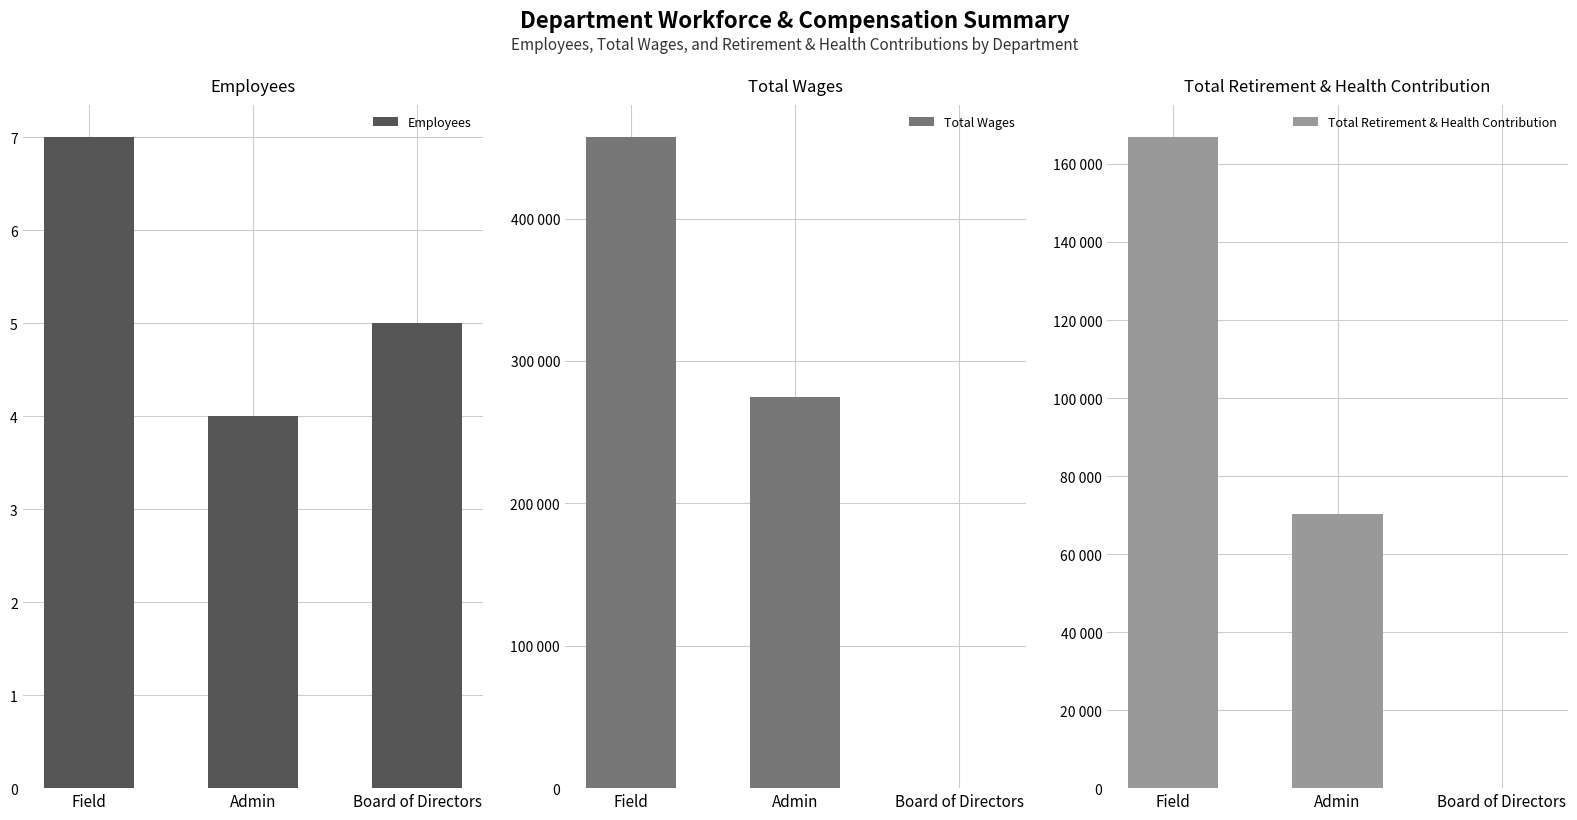

What is the value of the Employees bar at the 3rd from the left?

5